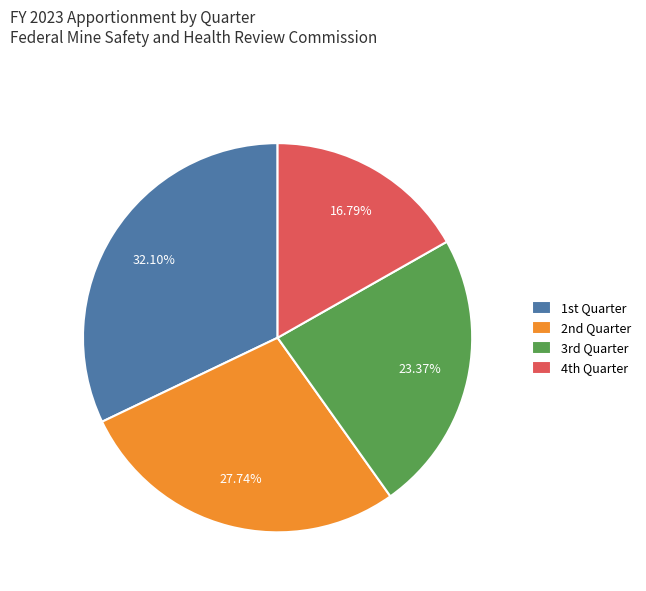

How many segments does this pie chart have?

4